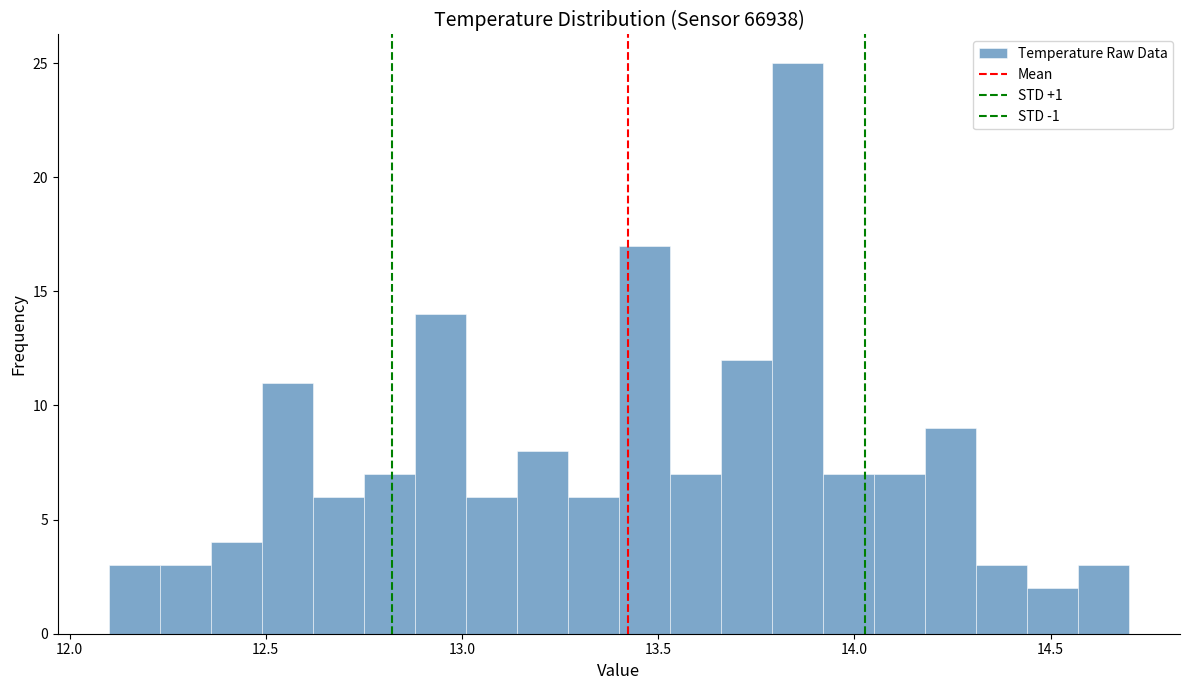

Read against the x-axis, roughly where is the centre of the tallest bar?

13.85